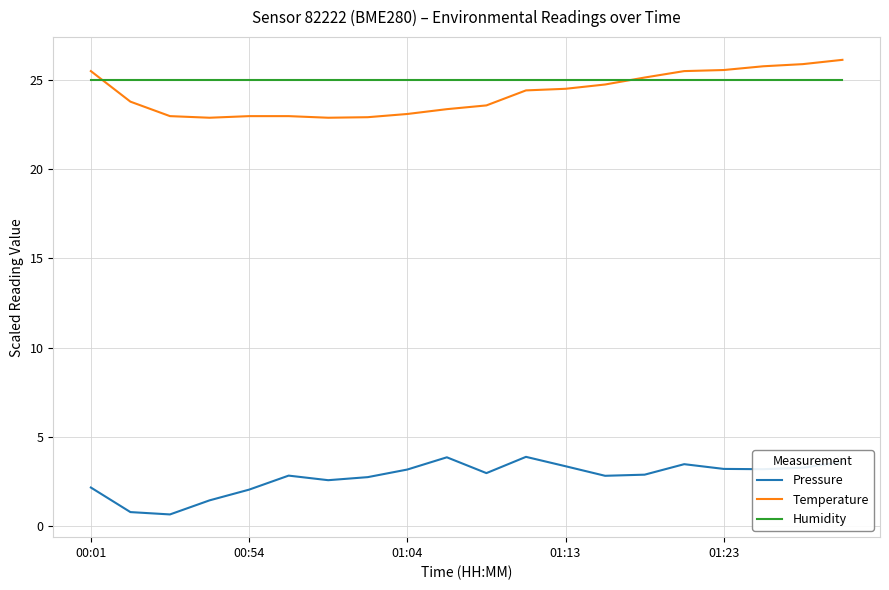

True or false: Pressure and Humidity intersect in this chart.

False